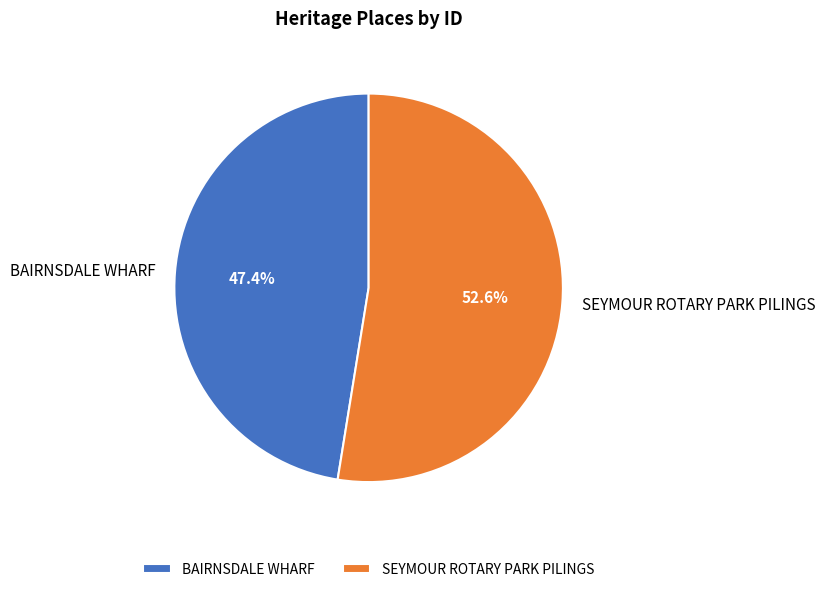

Is it true that BAIRNSDALE WHARF is 59% of the pie?

False